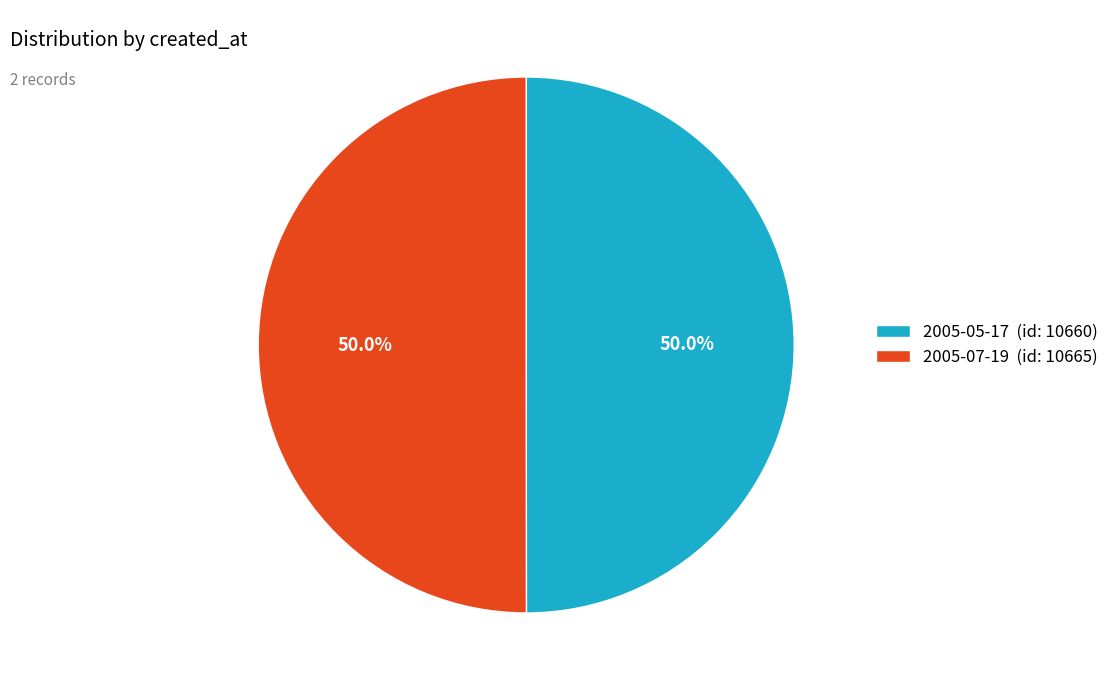

What percentage do 2005-05-17 (id: 10660) and 2005-07-19 (id: 10665) together represent?

100.0%